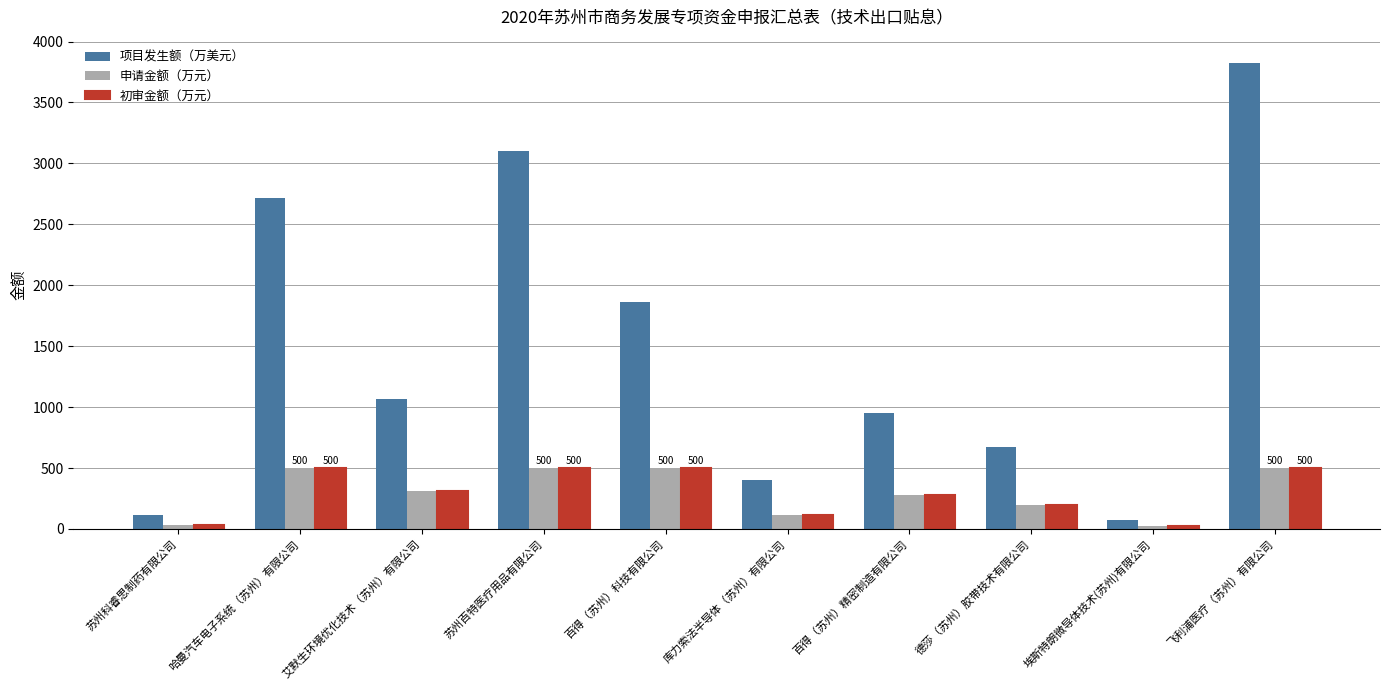

What is the total value across all series at 百得（苏州）精密制造有限公司?

1500.3